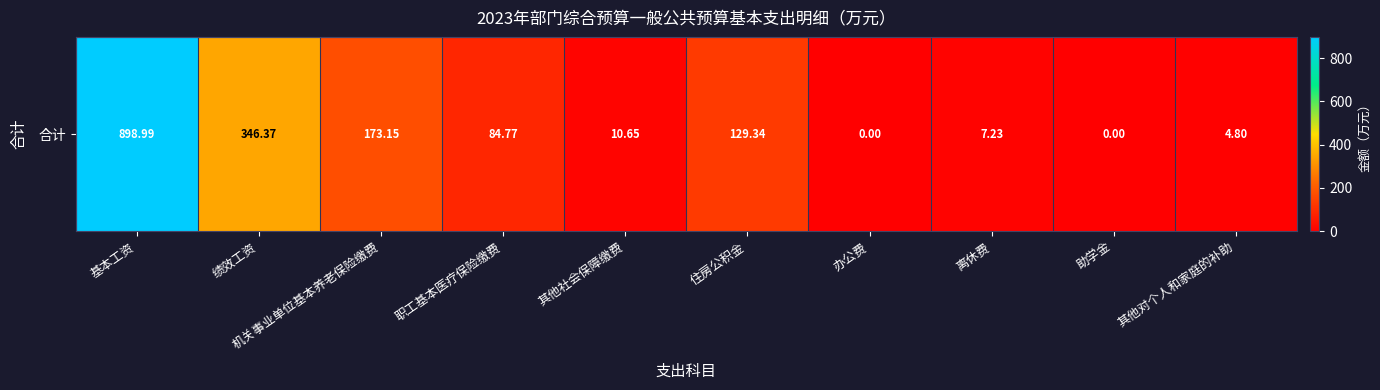

What is the difference between the values at 住房公积金 and 基本工资?

769.6